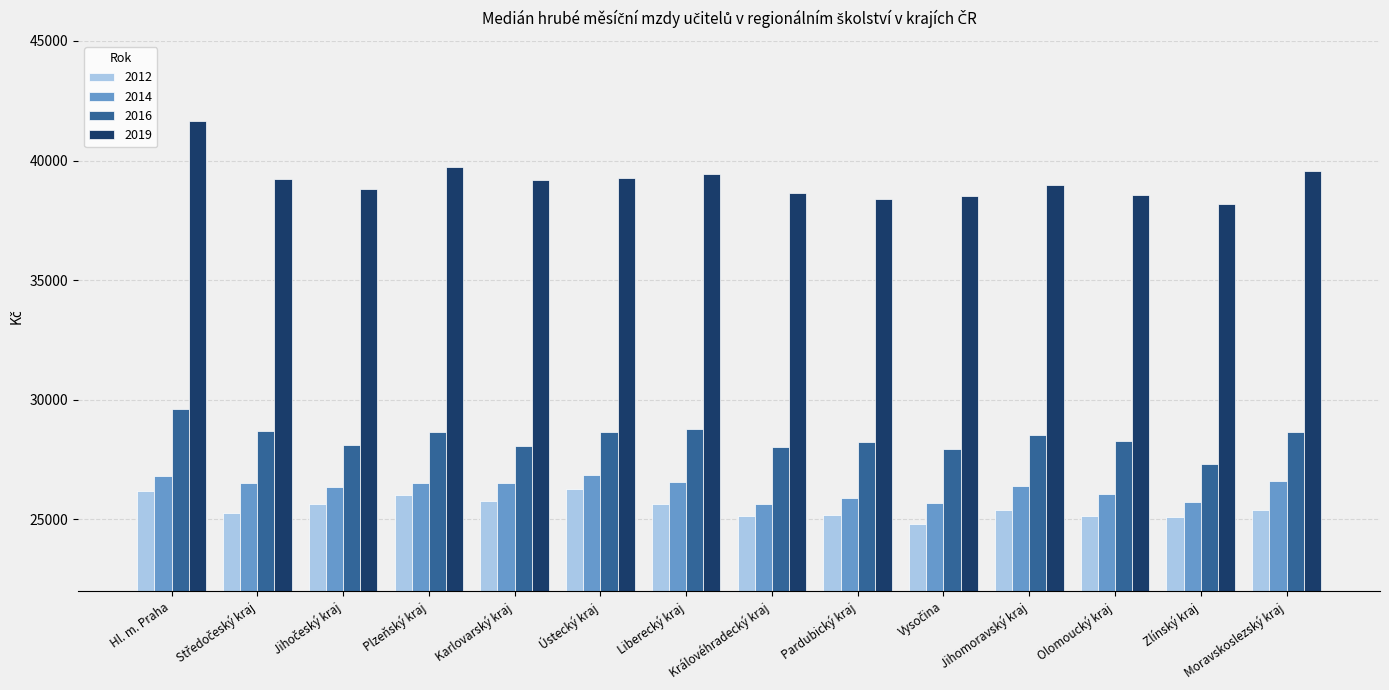

What is the difference between the second highest and minimum values in the 2019 series?

1542.2